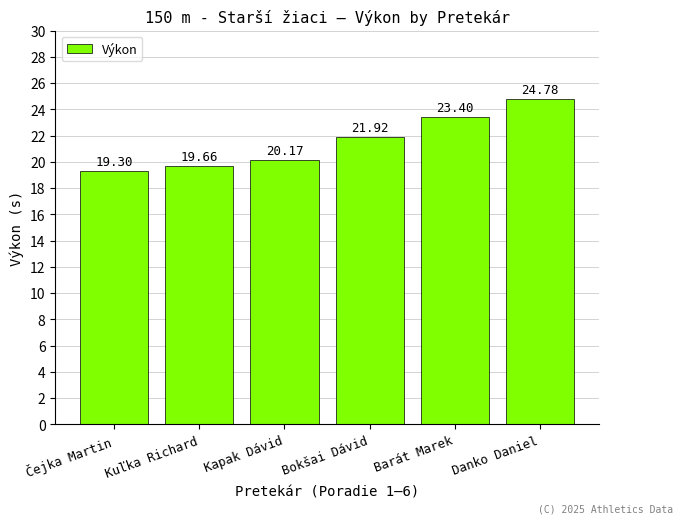

What is the difference between the second highest and minimum values?

4.1